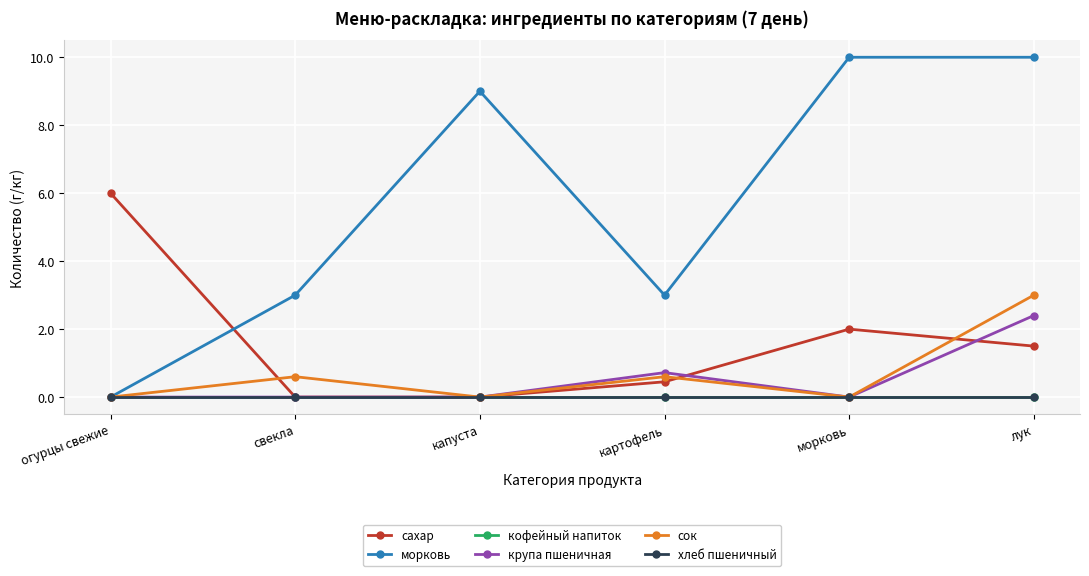

Reading left to right, what are all the values shown in this chart?

сахар: огурцы свежие=6.0	свекла=0.0	капуста=0.0	картофель=0.5	морковь=2.0	лук=1.5
морковь: огурцы свежие=0.0	свекла=3.0	капуста=9.0	картофель=3.0	морковь=10.0	лук=10.0
кофейный напиток: огурцы свежие=0.0	свекла=0.0	капуста=0.0	картофель=0.0	морковь=0.0	лук=0.0
крупа пшеничная: огурцы свежие=0.0	свекла=0.0	капуста=0.0	картофель=0.7	морковь=0.0	лук=2.4
сок: огурцы свежие=0.0	свекла=0.6	капуста=0.0	картофель=0.6	морковь=0.0	лук=3.0
хлеб пшеничный: огурцы свежие=0.0	свекла=0.0	капуста=0.0	картофель=0.0	морковь=0.0	лук=0.0